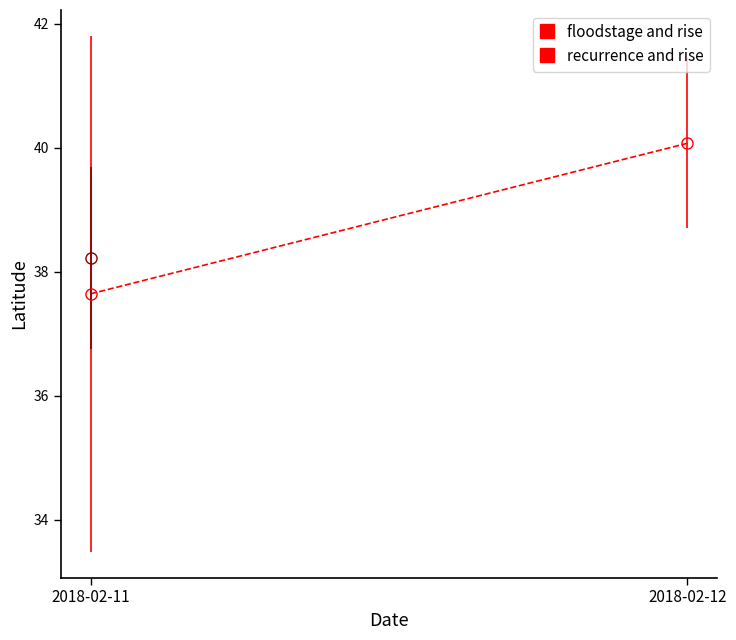

True or false: the data shows 40.1 at 2018-02-12.

True